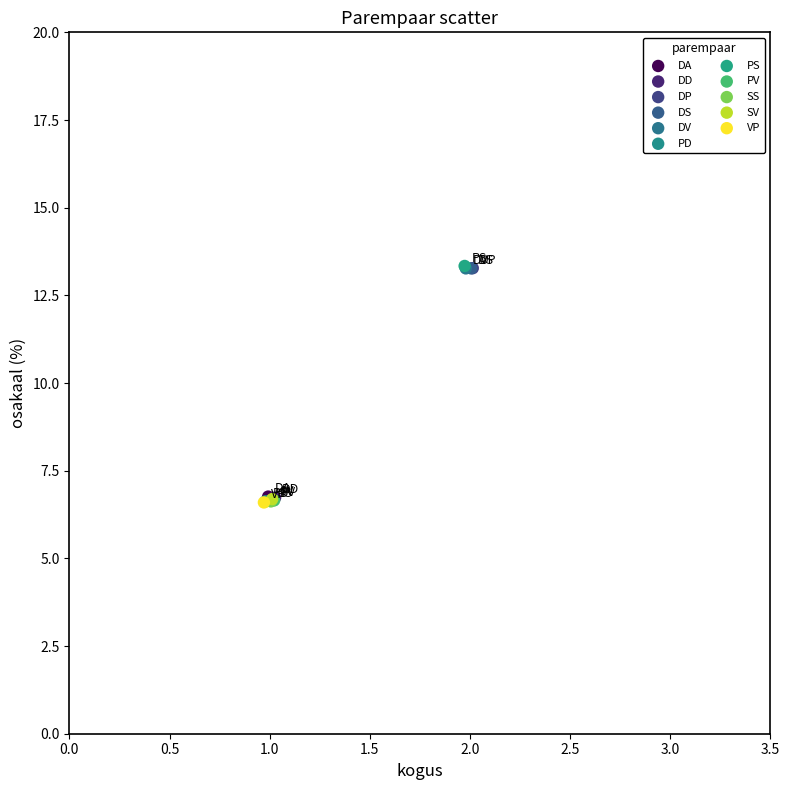

What are all the series names shown in the legend?

DA, DD, DP, DS, DV, PD, PS, PV, SS, SV, VP